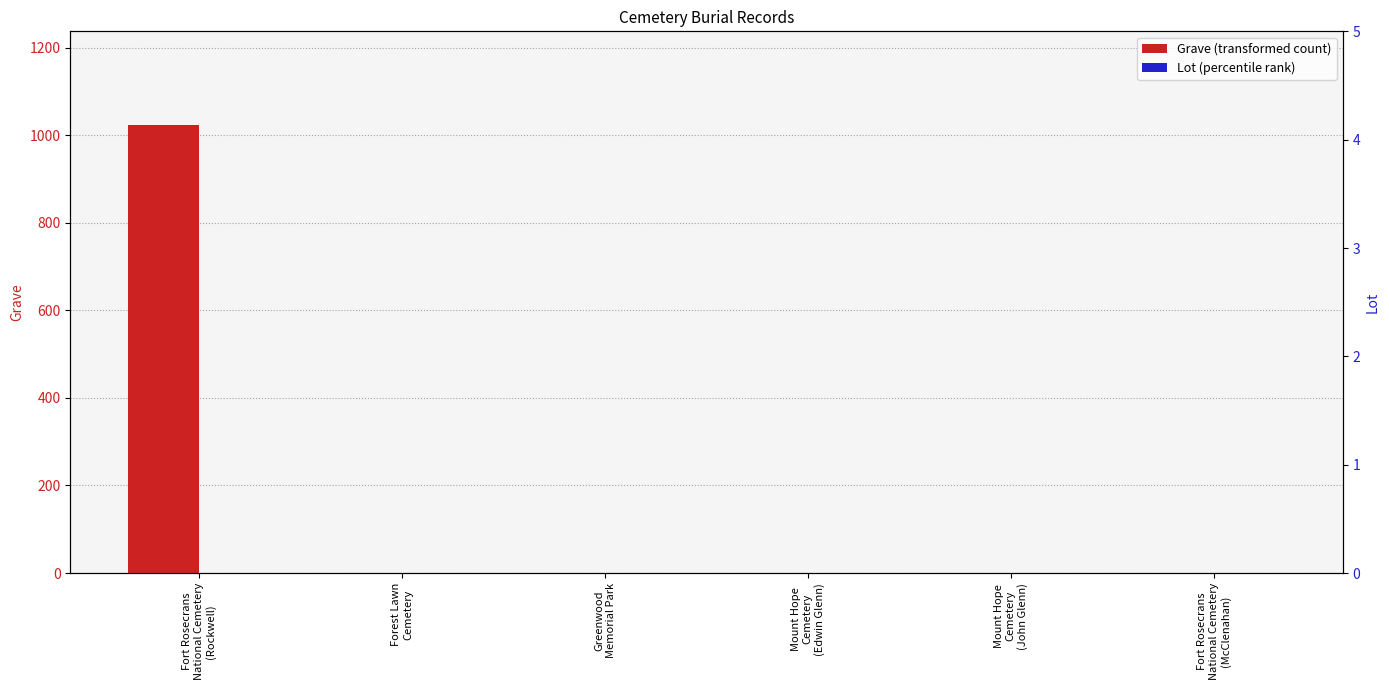

What is the maximum value shown in the chart?

1023